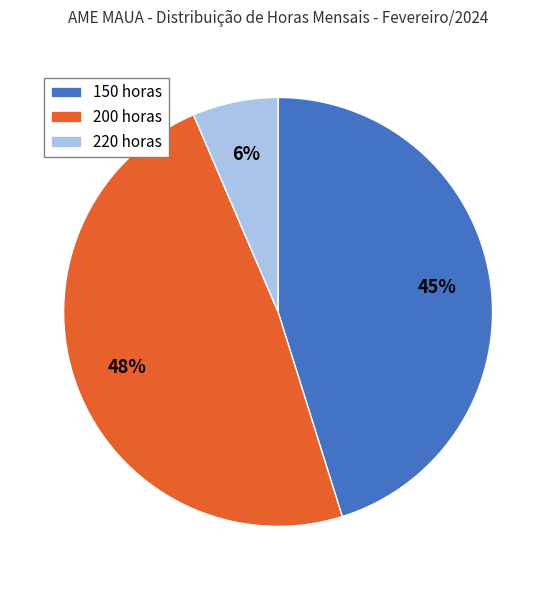

How many slices are in this pie chart?

3